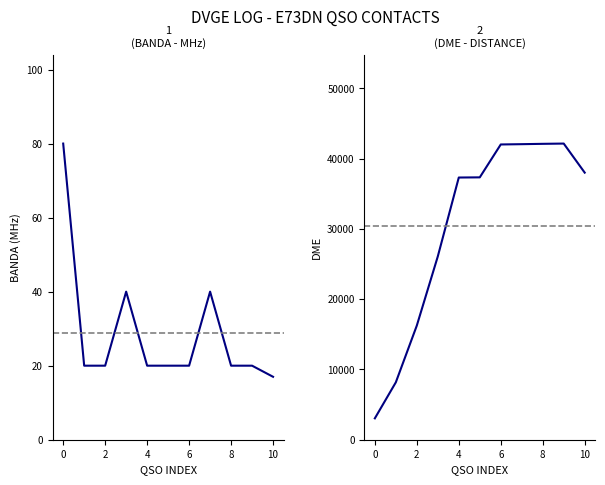

List the series in order of their overall mean, lowest first.

BANDA, DME